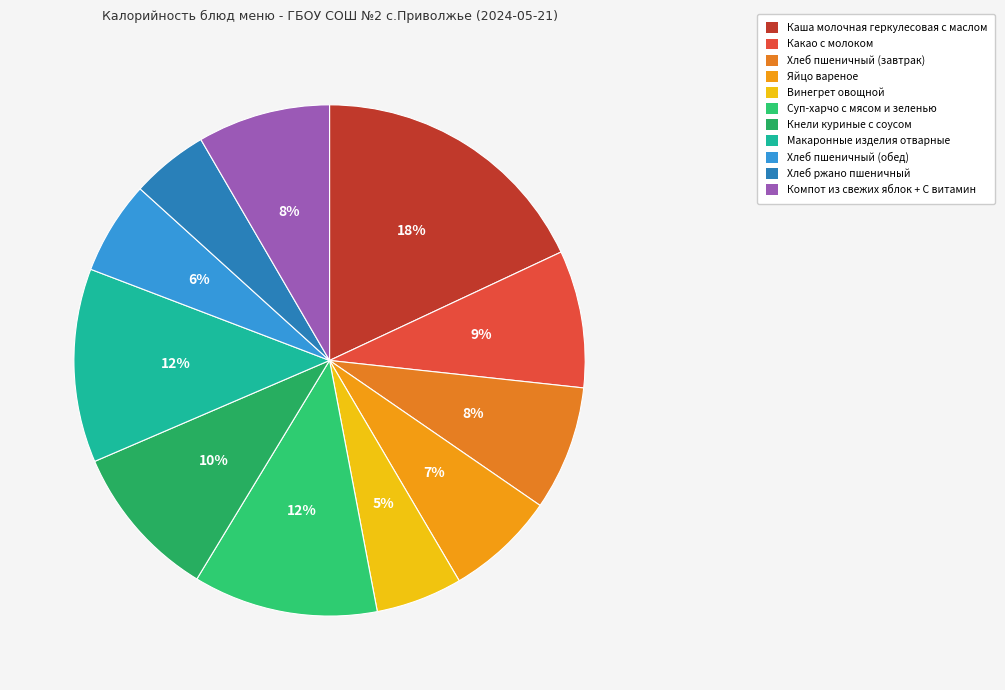

How much of the chart is everything except Макаронные изделия отварные?

87.7%